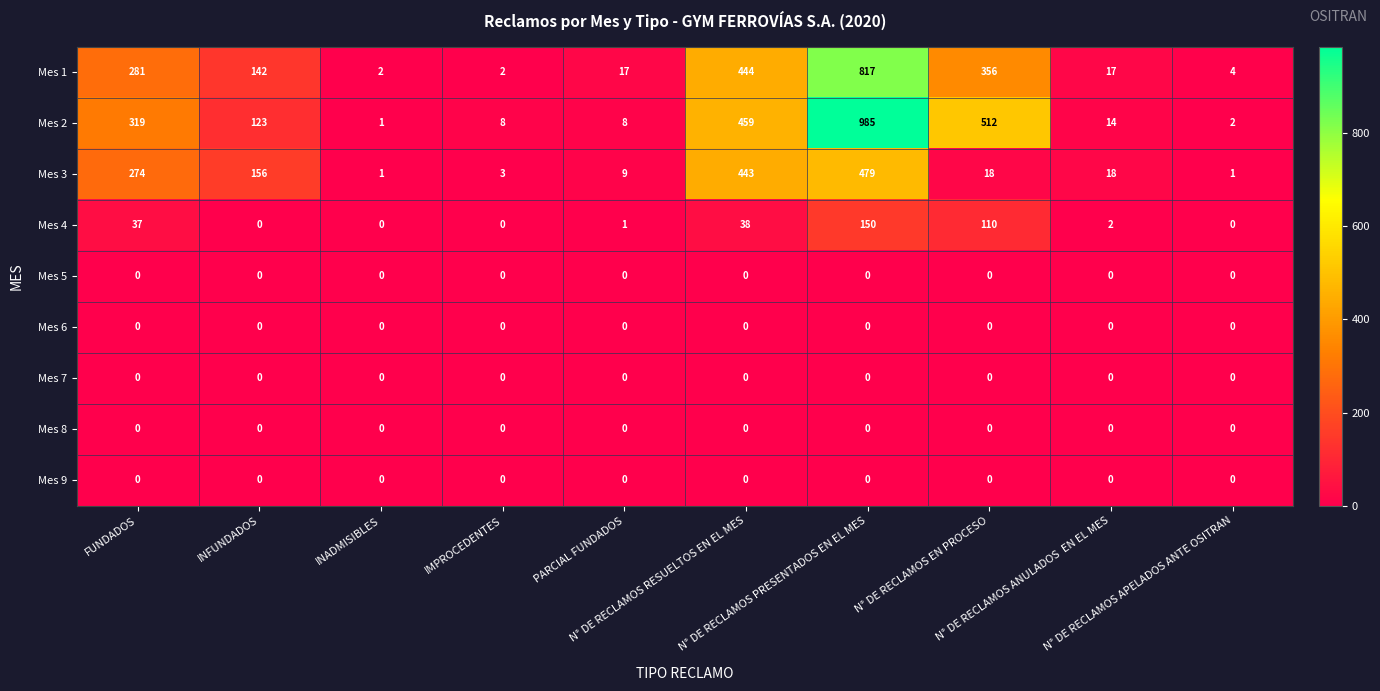

Which series has the widest spread of values?

Mes 2